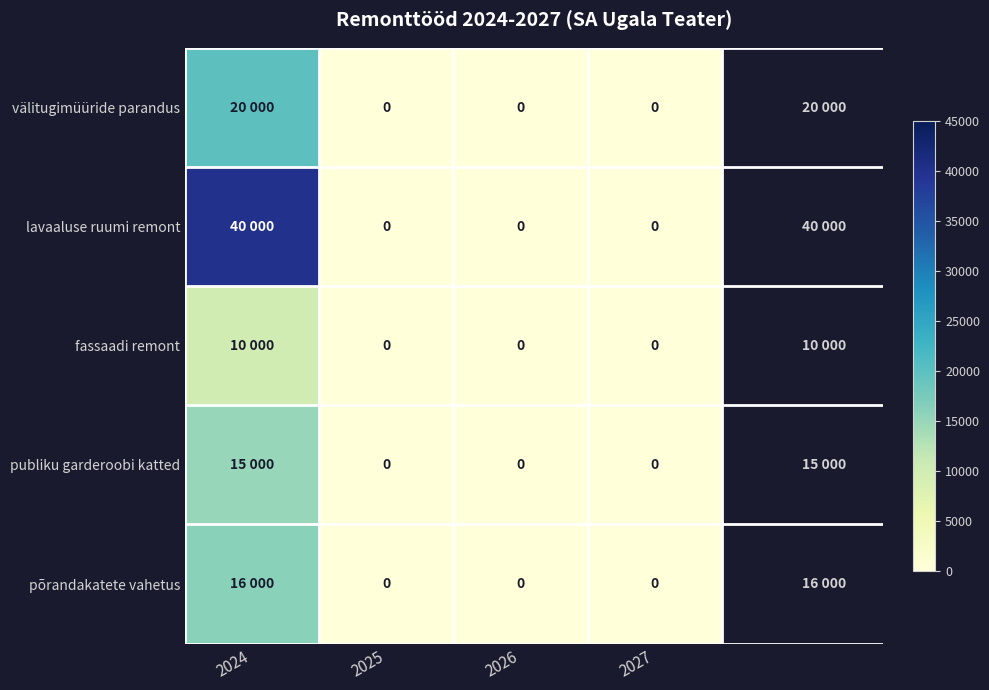

Which has a higher value, 2026 or 2025?

2026